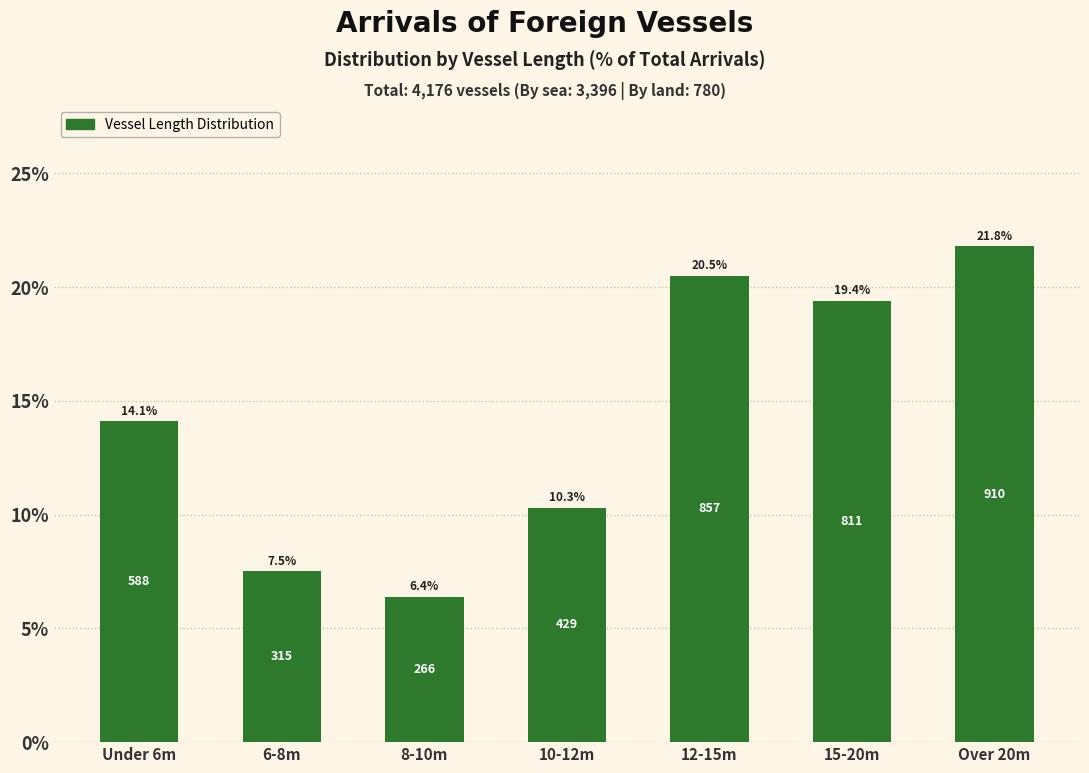

Reading left to right, extract all data points from this chart.

Under 6m=14.1	6-8m=7.5	8-10m=6.4	10-12m=10.3	12-15m=20.5	15-20m=19.4	Over 20m=21.8